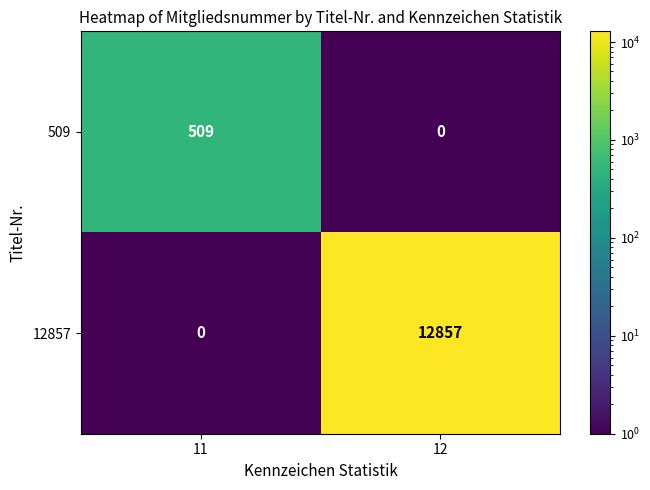

What is the minimum value shown in the chart?

0